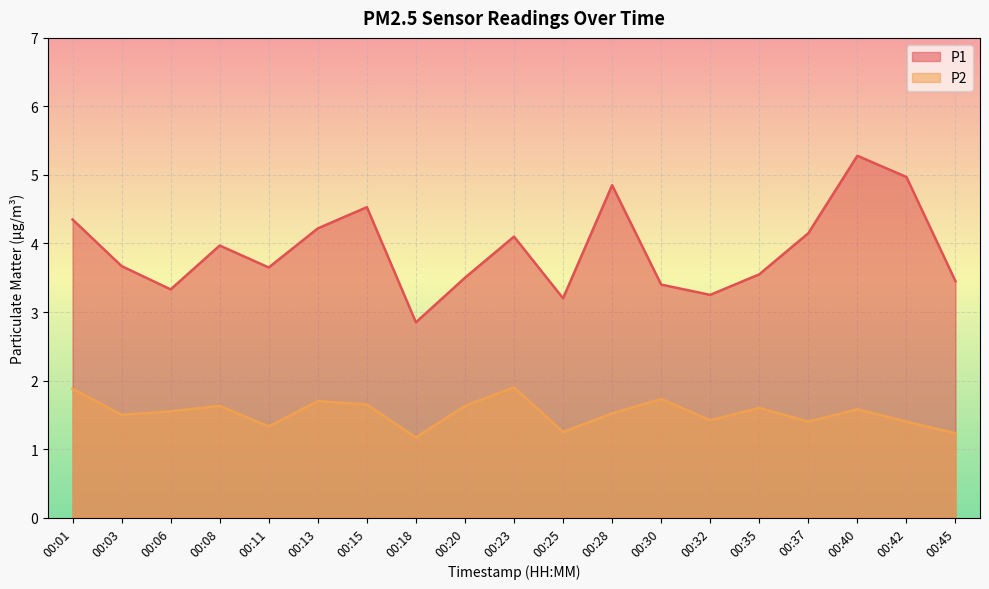

The value of P1 at 00:18 is 2.9. True or false?

True